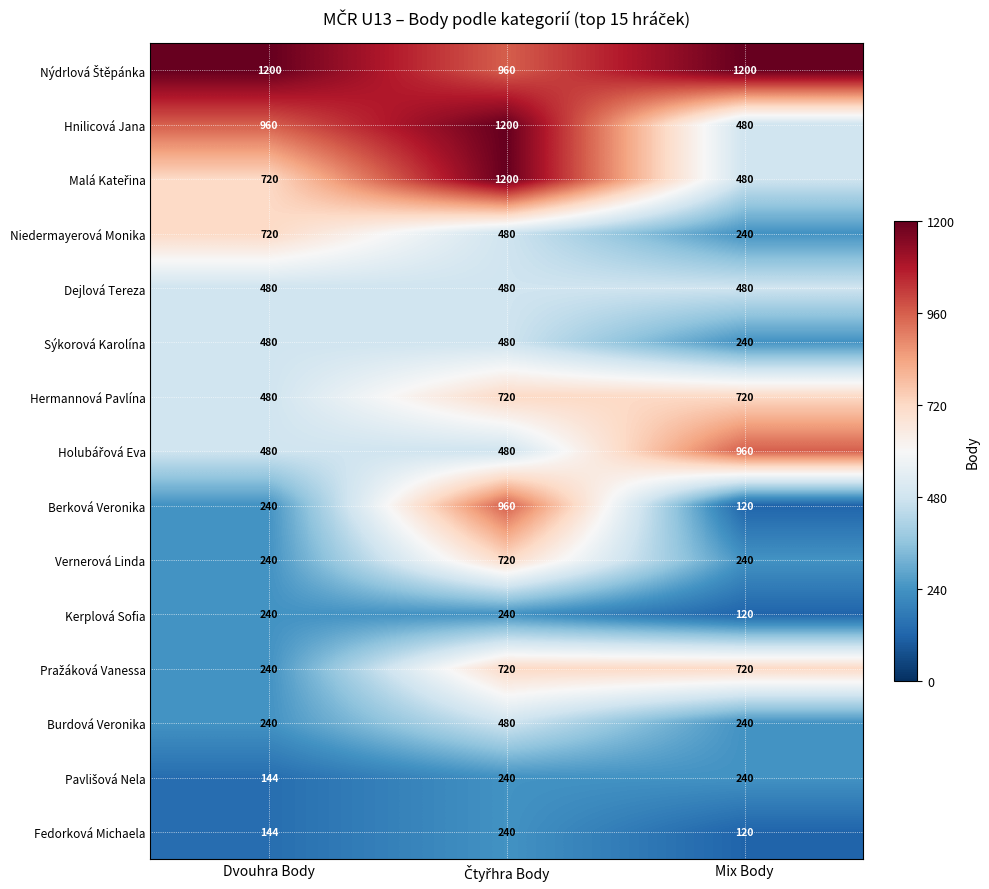

What is the approximate value of Fedorková Michaela at Dvouhra Body?

144